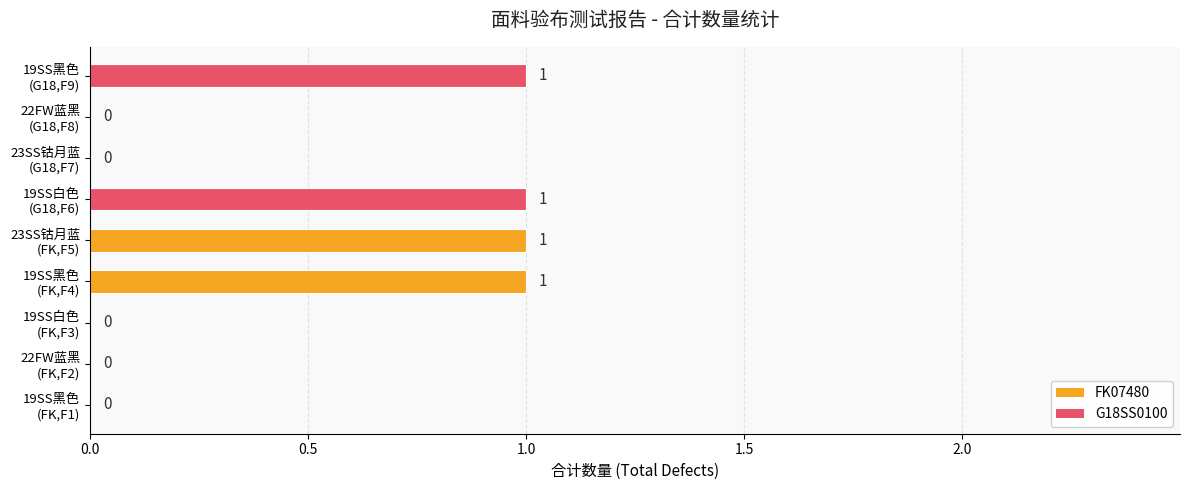

What is the sum of all values?

4